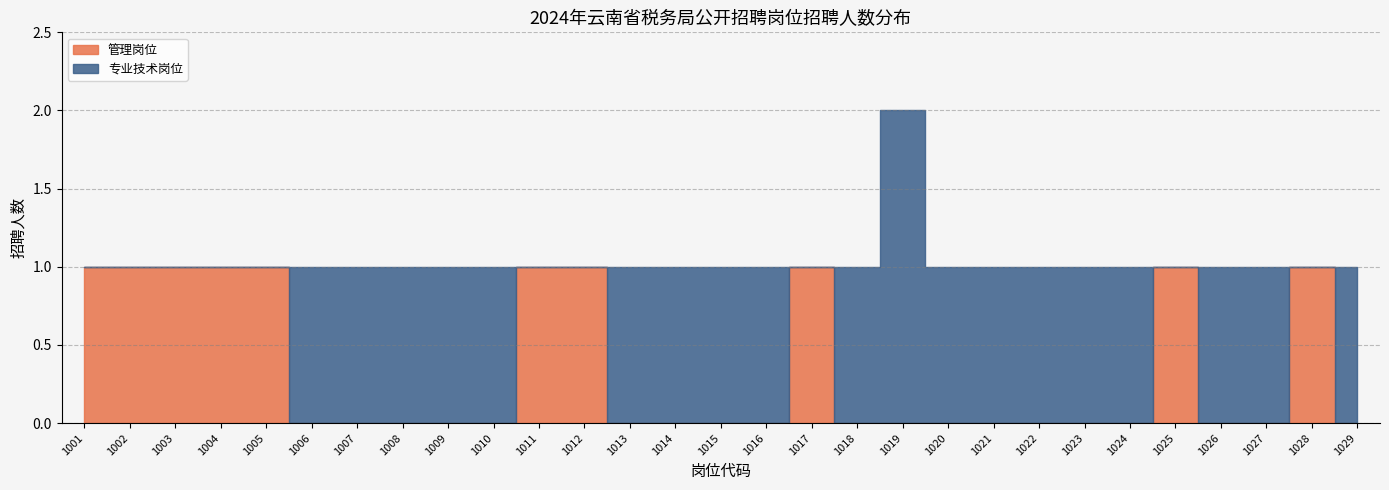

The value of 专业技术岗位 at 1027 is 1. True or false?

True